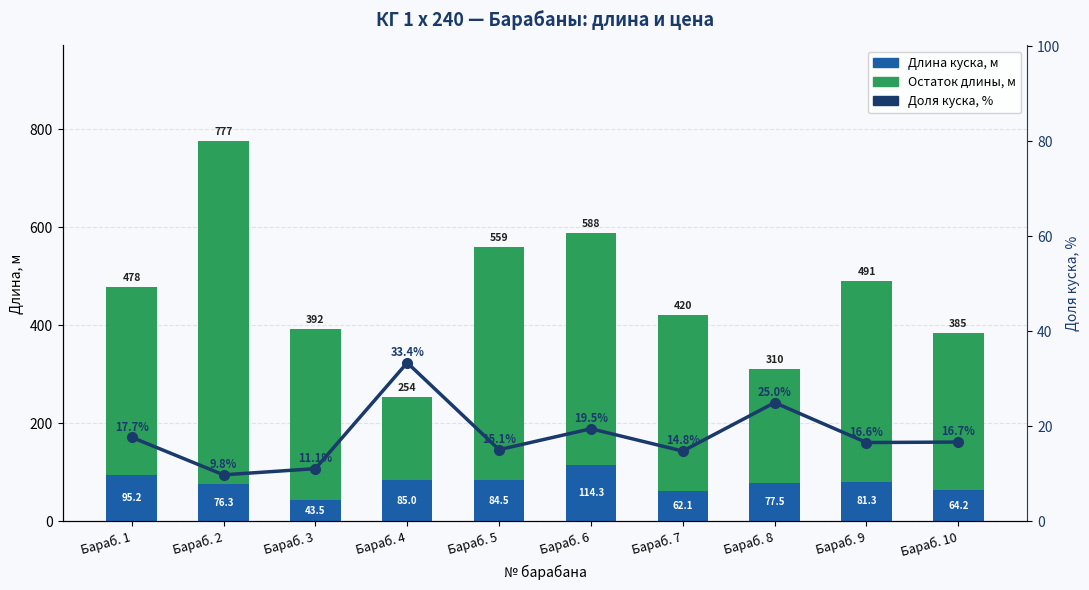

What is the value of the Длина куска, м bar at the 2nd from the left?

76.3